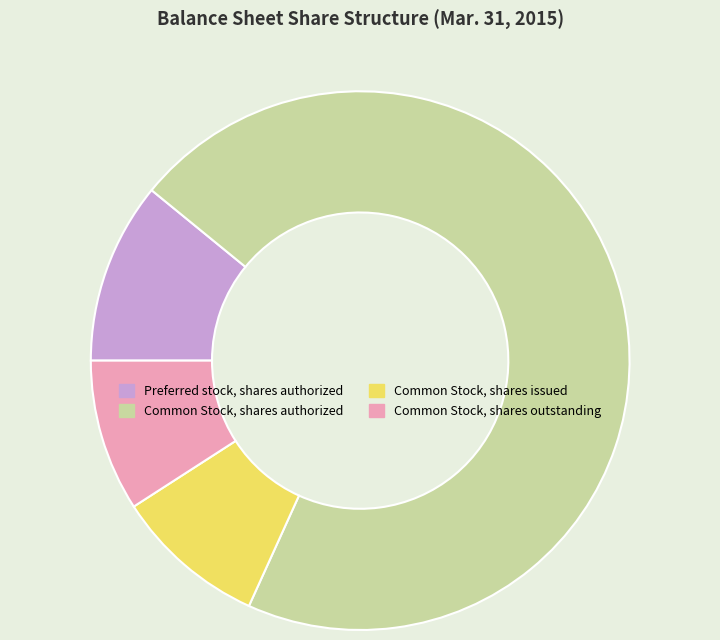

Combined, do Common Stock, shares outstanding and Common Stock, shares authorized account for over 50%?

Yes